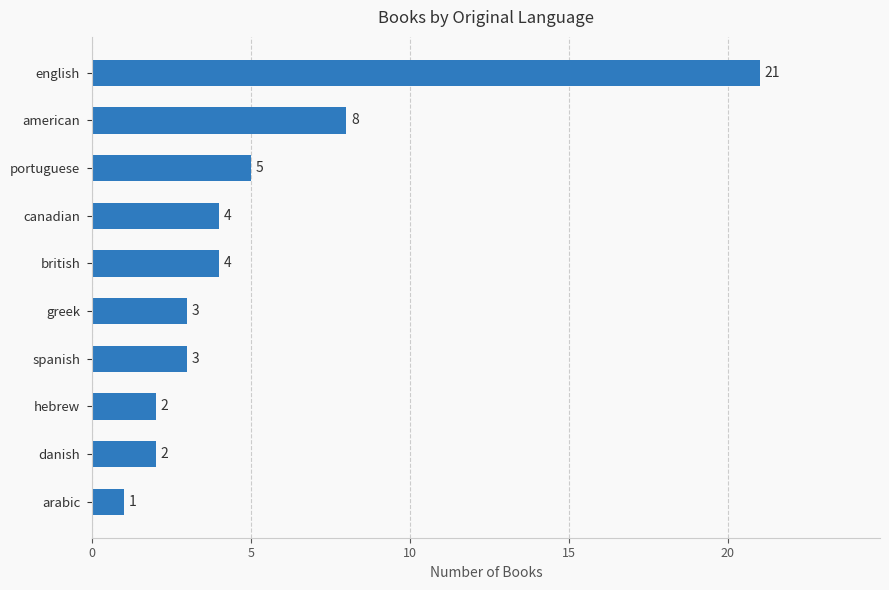

What is the sum of the values at hebrew and canadian?

6